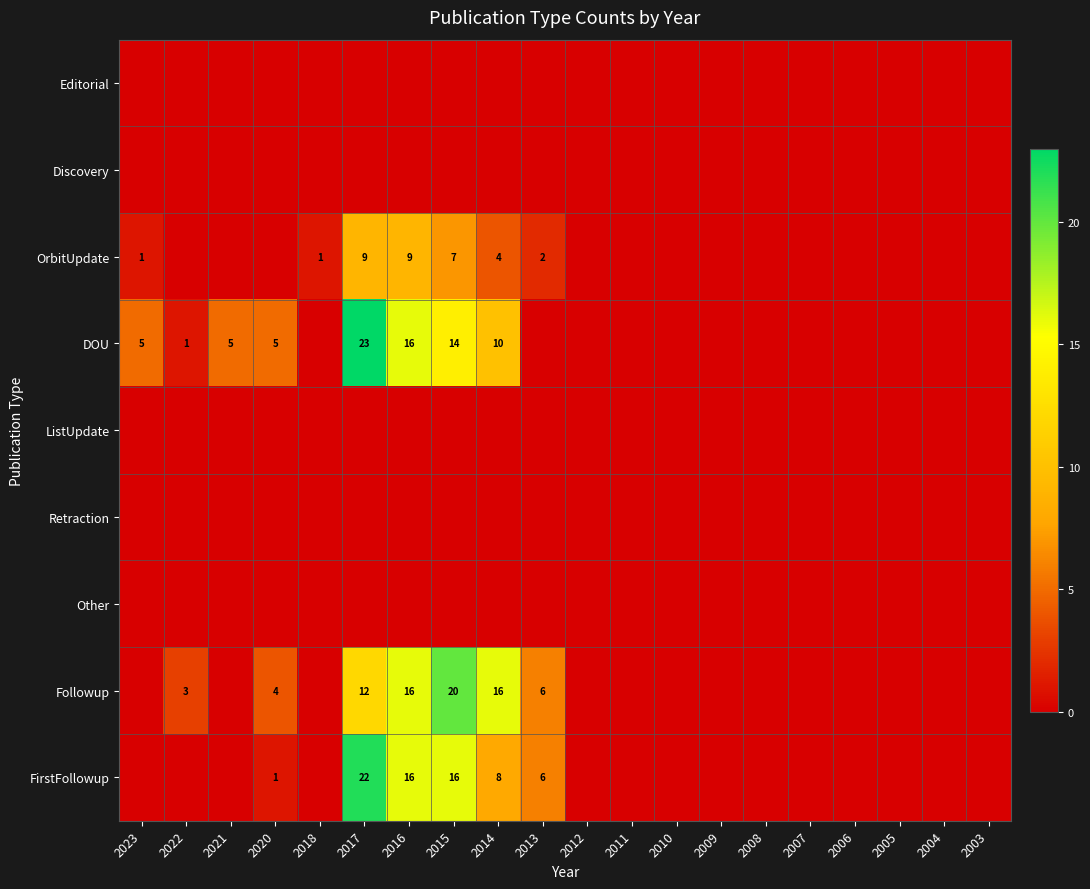

What is the difference between the highest and lowest values at 2022?

3